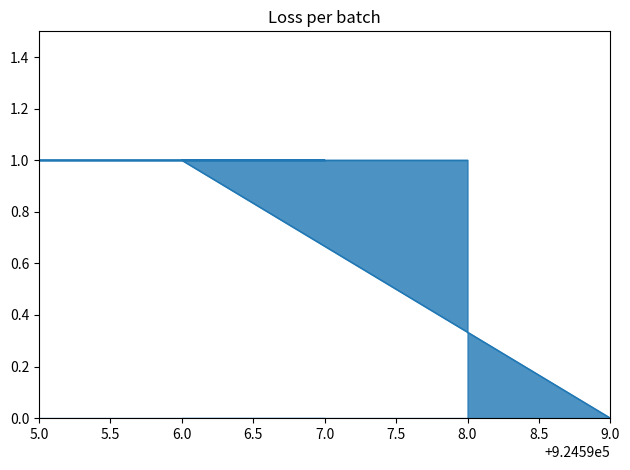

Which category has the highest value across all series?

6.0